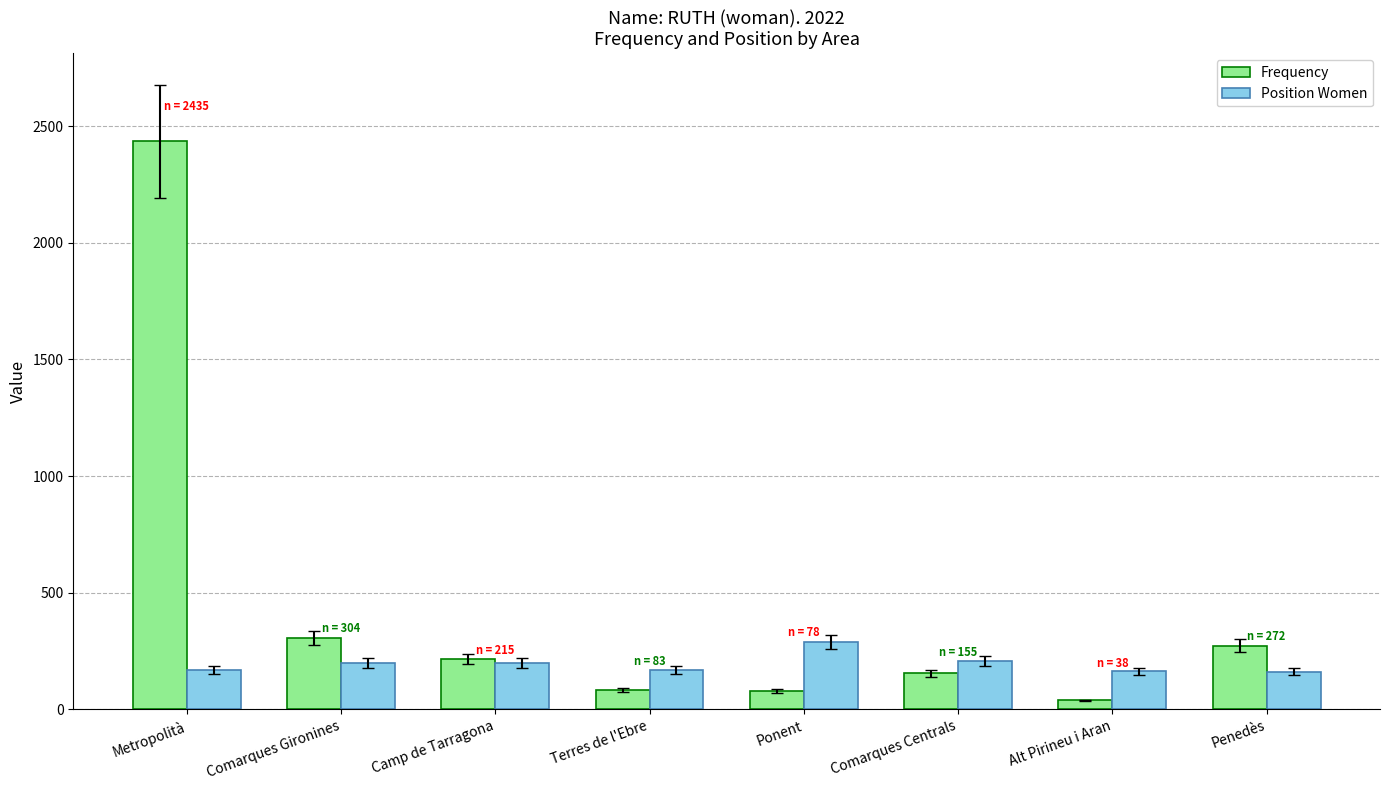

What is the maximum value for Position Women?

289